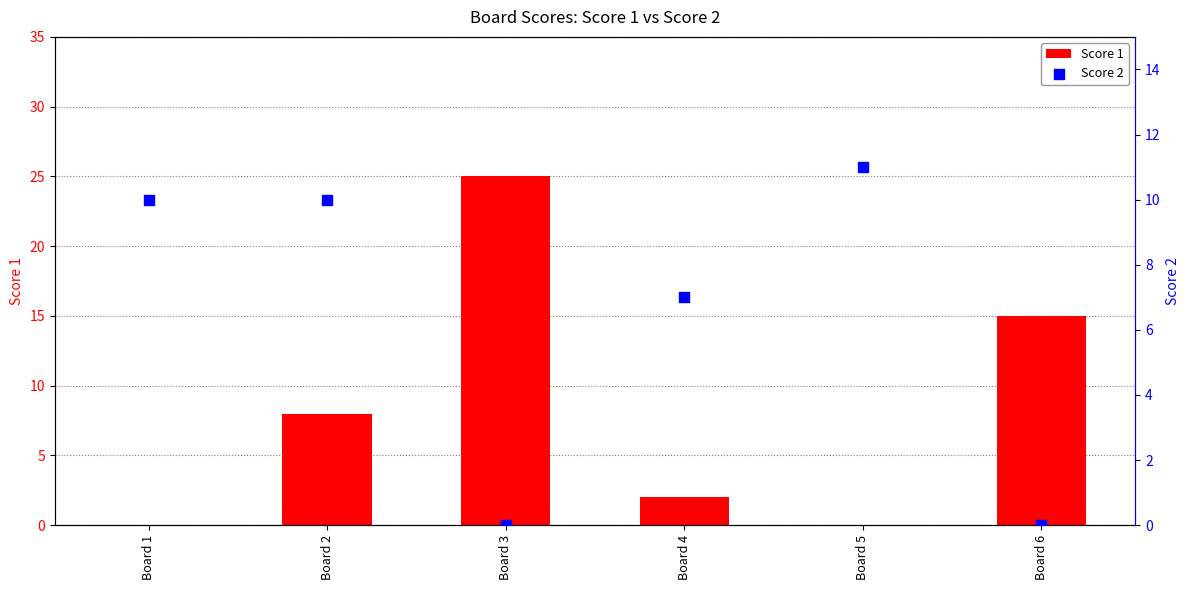

Which series has the widest spread of Y values?

Score 1